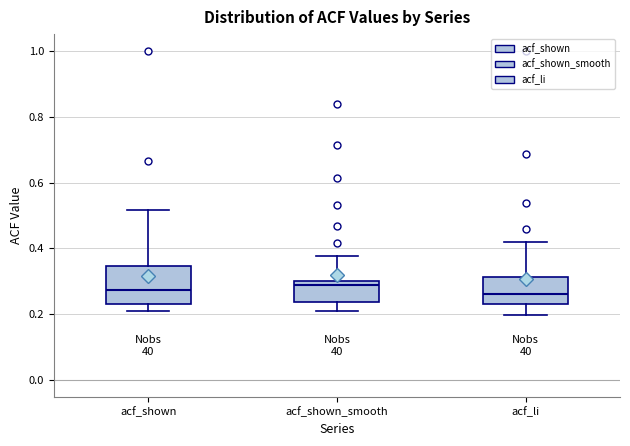

Where does the lower whisker of the box for acf_shown_smooth end on the y-axis? The values are not printed on the chart, so give them approximately, as read against the axis.

0.22